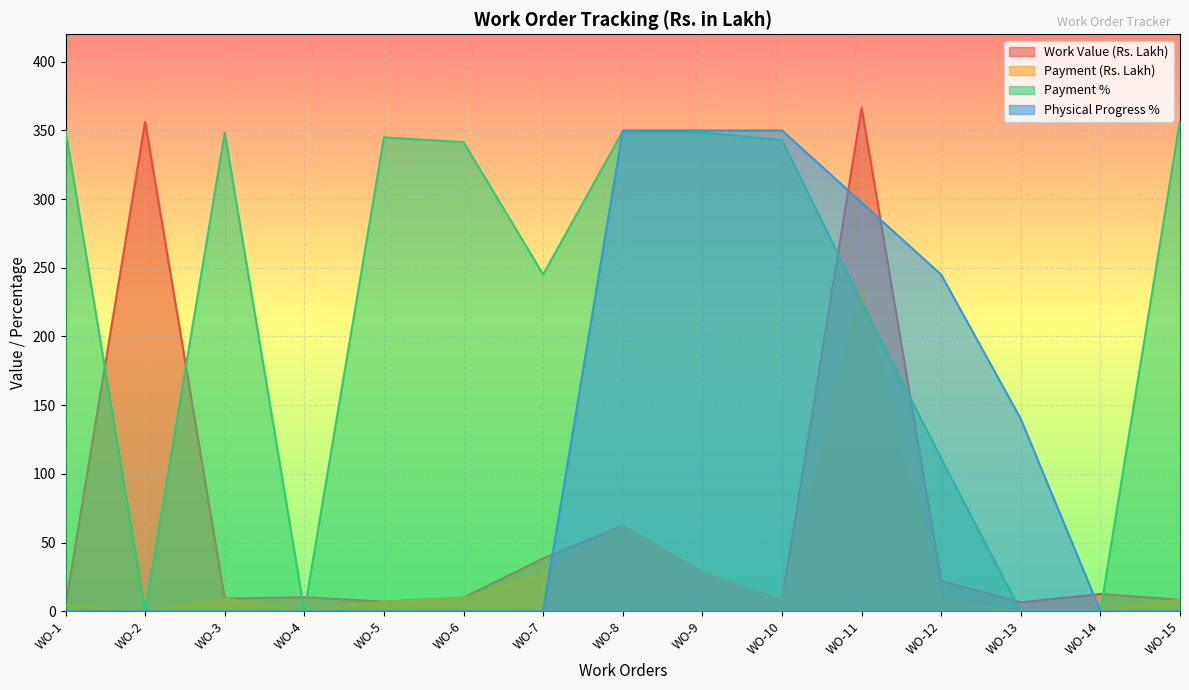

How many values in the Payment (Rs. Lakh) series exceed 7?

8